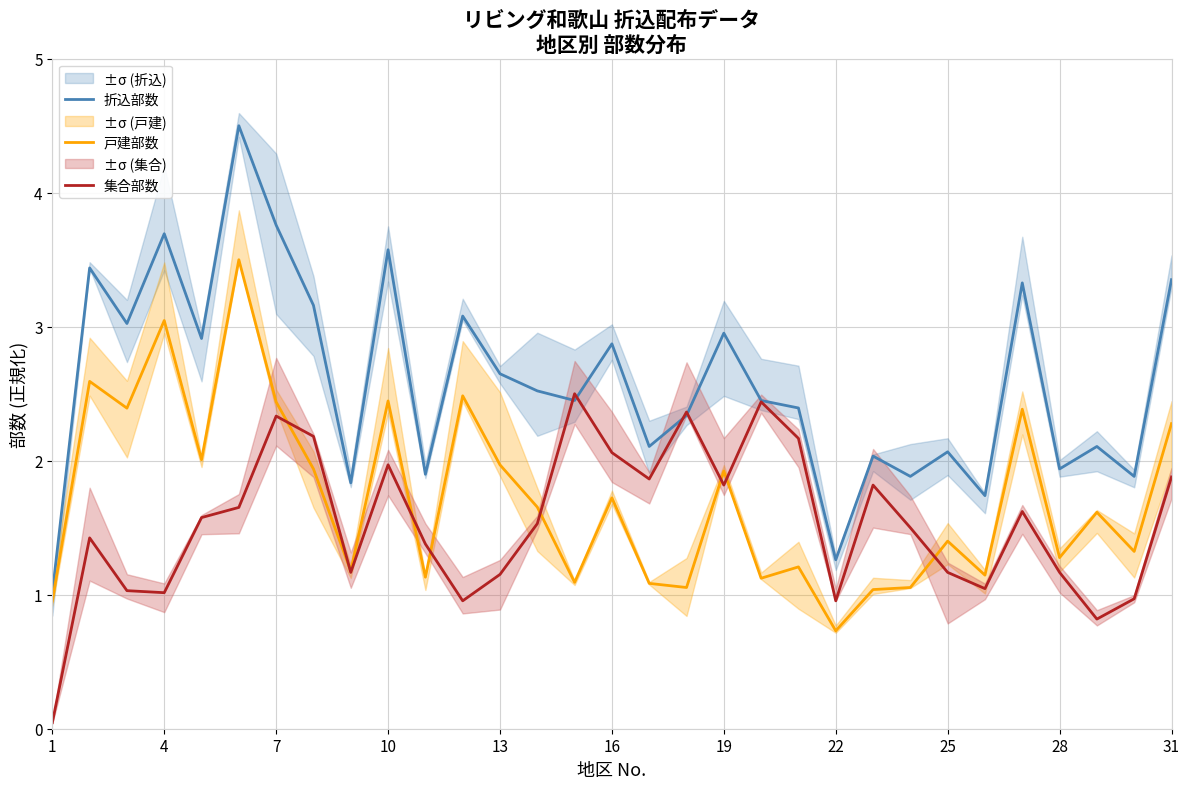

Is it true that 折込部数 equals 1.3 at 22?

True